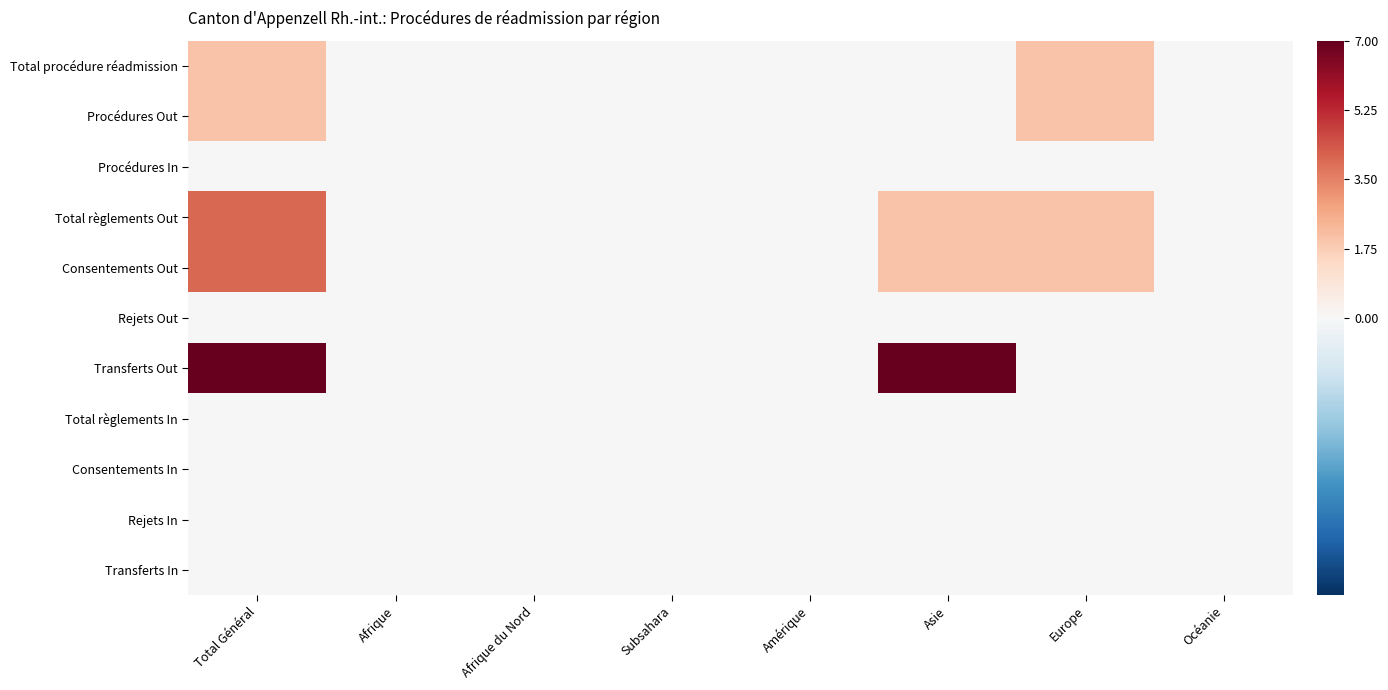

At Océanie, list the series in order from largest to smallest.

Total procédure réadmission, Procédures Out, Procédures In, Total règlements Out, Consentements Out, Rejets Out, Transferts Out, Total règlements In, Consentements In, Rejets In, Transferts In